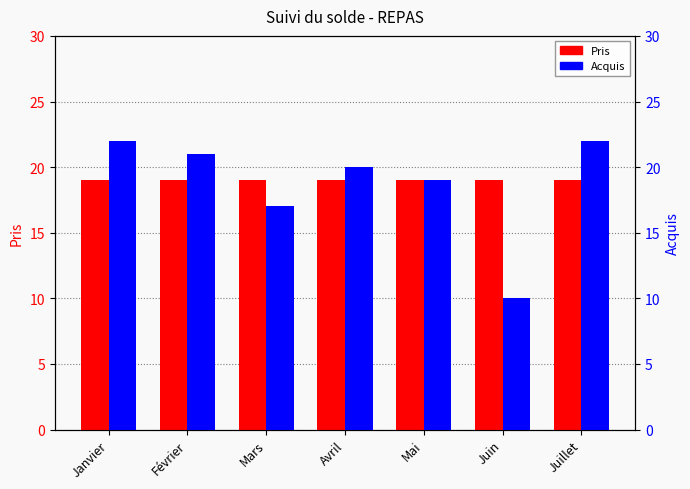

At how many categories does at least one series exceed 15?

7